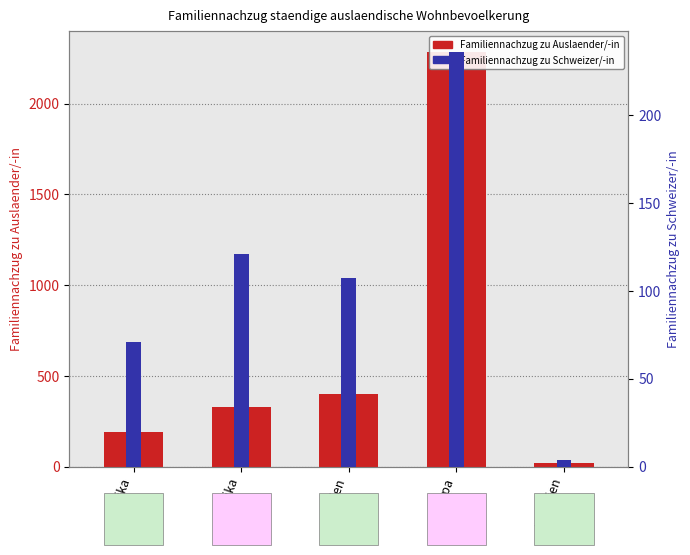

Rank the categories by Familiennachzug zu Auslaender/-in value from highest to lowest.

Europa, Asien, Amerika, Afrika, Ozeanien